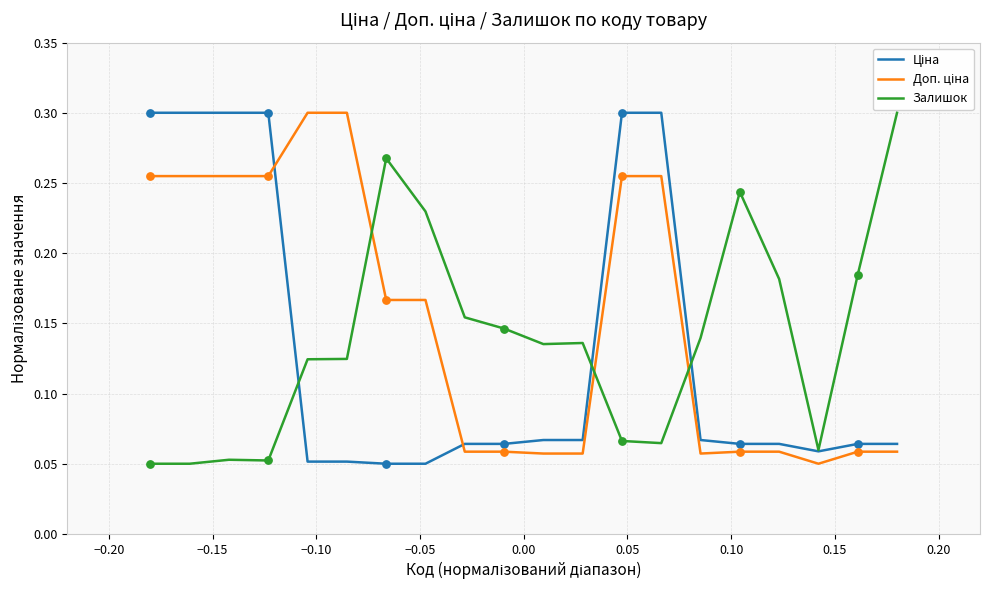

Which series has the largest total across all categories?

Доп. ціна